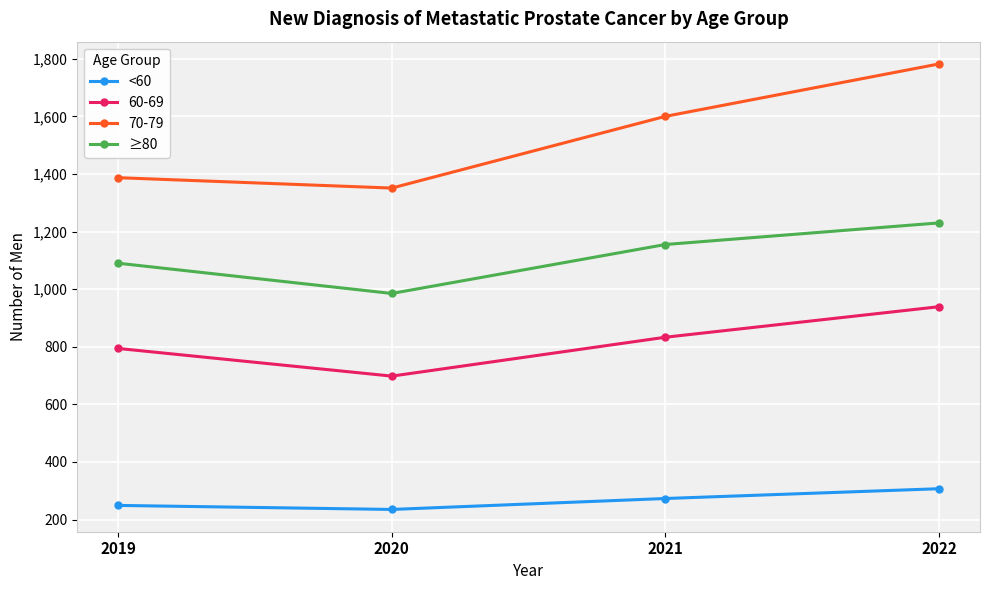

Reading left to right, transcribe all the data shown in this chart.

<60: 249	235	273	307
60-69: 794	698	833	939
70-79: 1387	1351	1600	1782
≥80: 1090	985	1155	1230